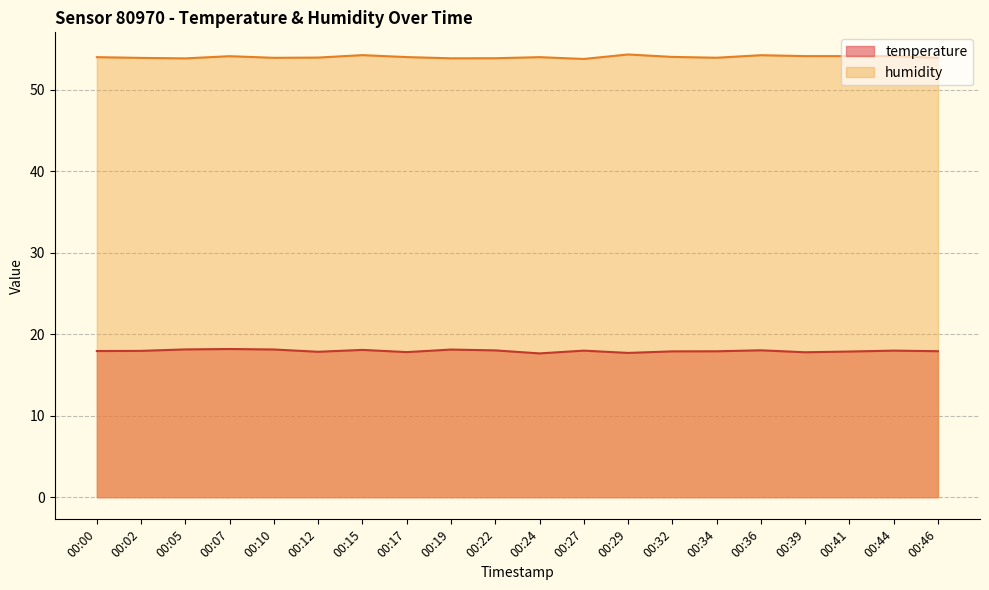

What is the difference between the highest and lowest values at 00:19?

35.8